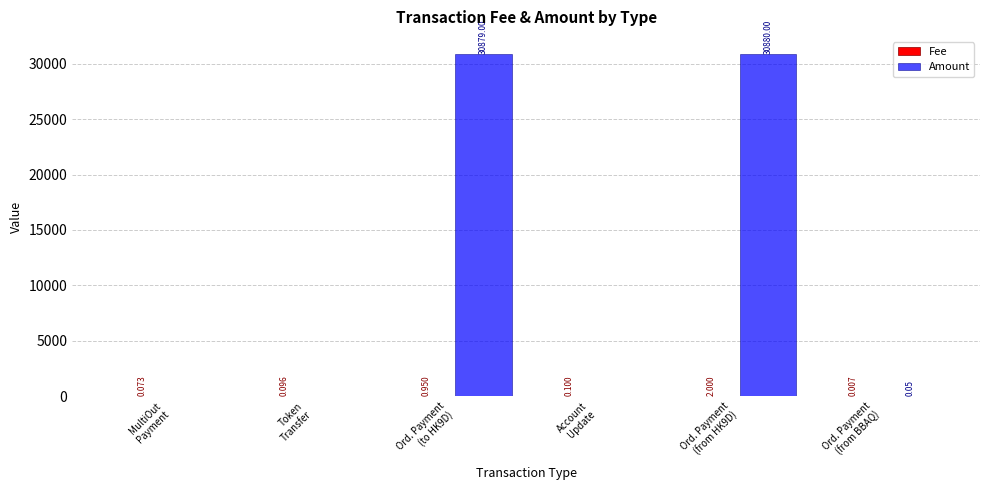

Are the bars grouped side by side (vs. stacked)?

Yes